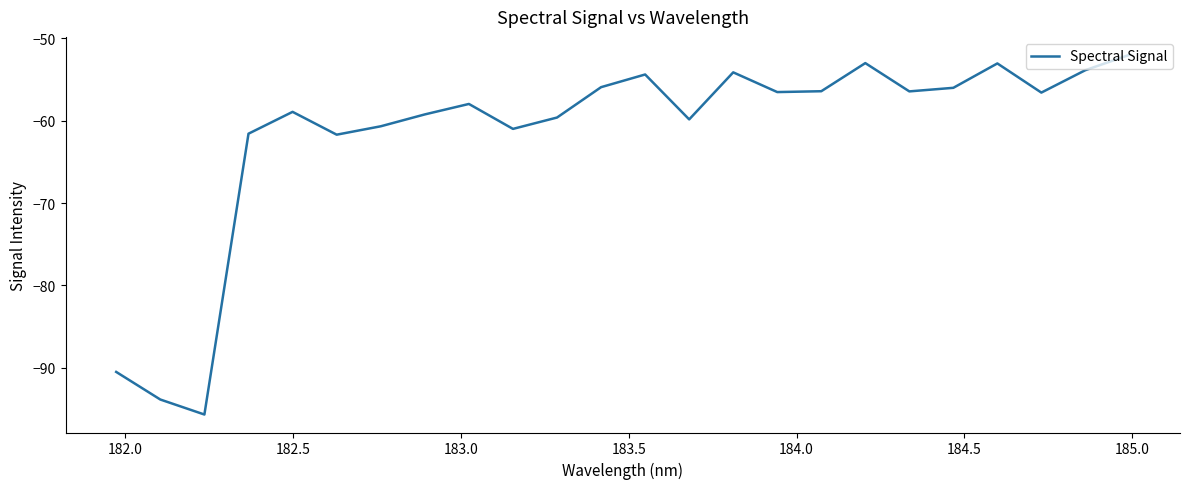

What is the smallest value displayed?

-95.7